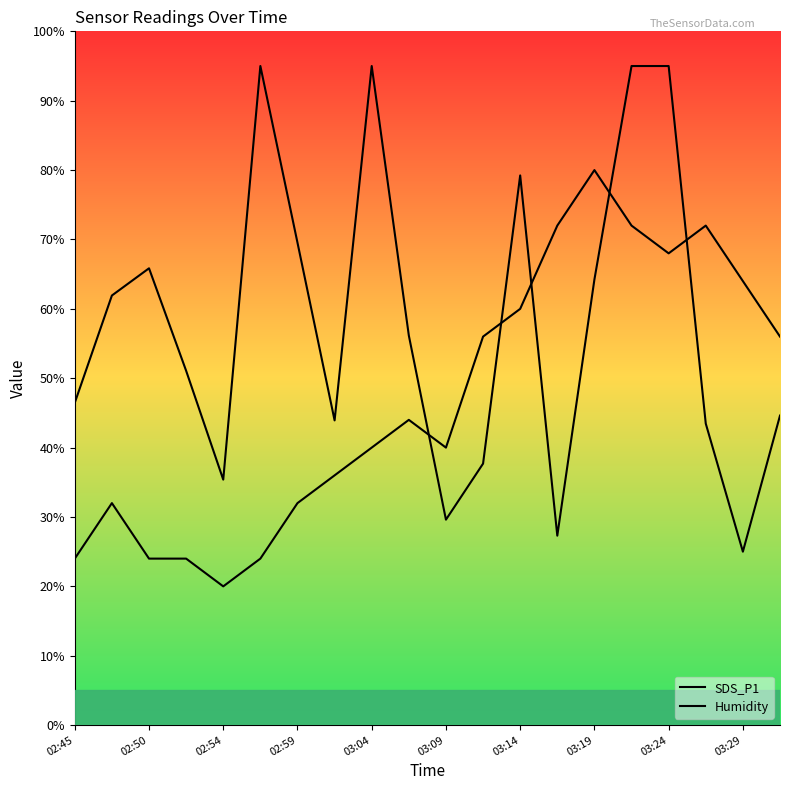

At which category is the sum across all series the highest?

15